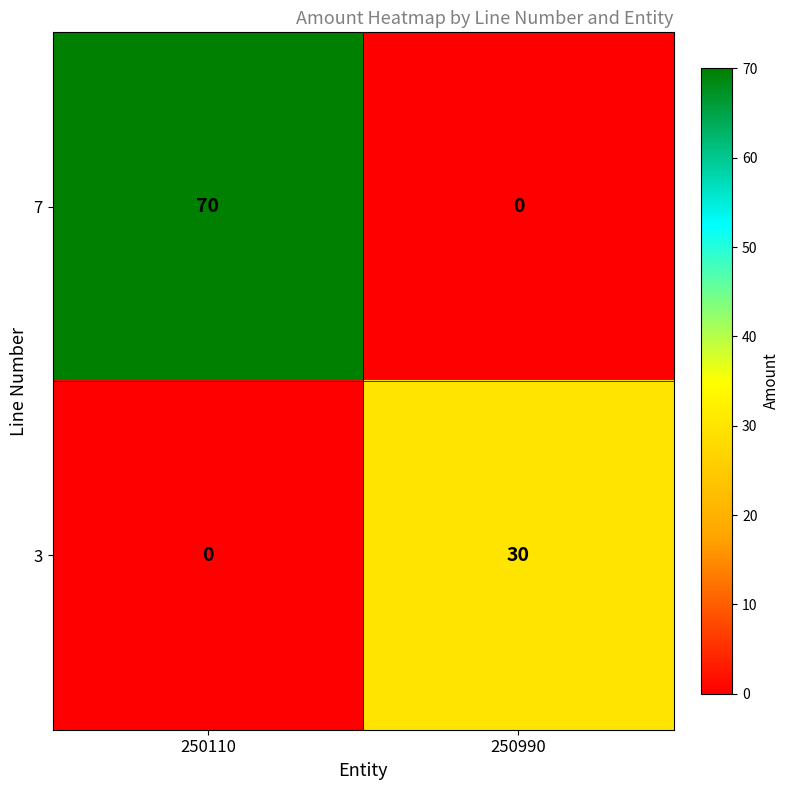

The value of 7 at 250110 is 34. True or false?

False